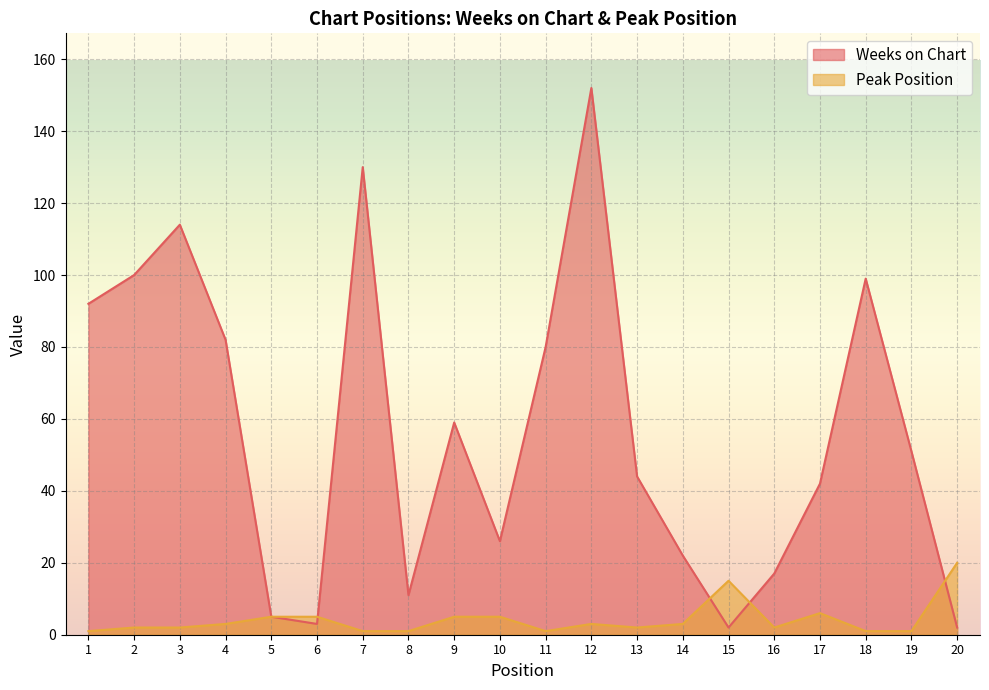

Reading left to right, extract all data points from this chart.

Weeks on Chart: 92	100	114	82	5	3	130	11	59	26	80	152	44	22	2	17	42	99	51	2
Peak Position: 1	2	2	3	5	5	1	1	5	5	1	3	2	3	15	2	6	1	1	20